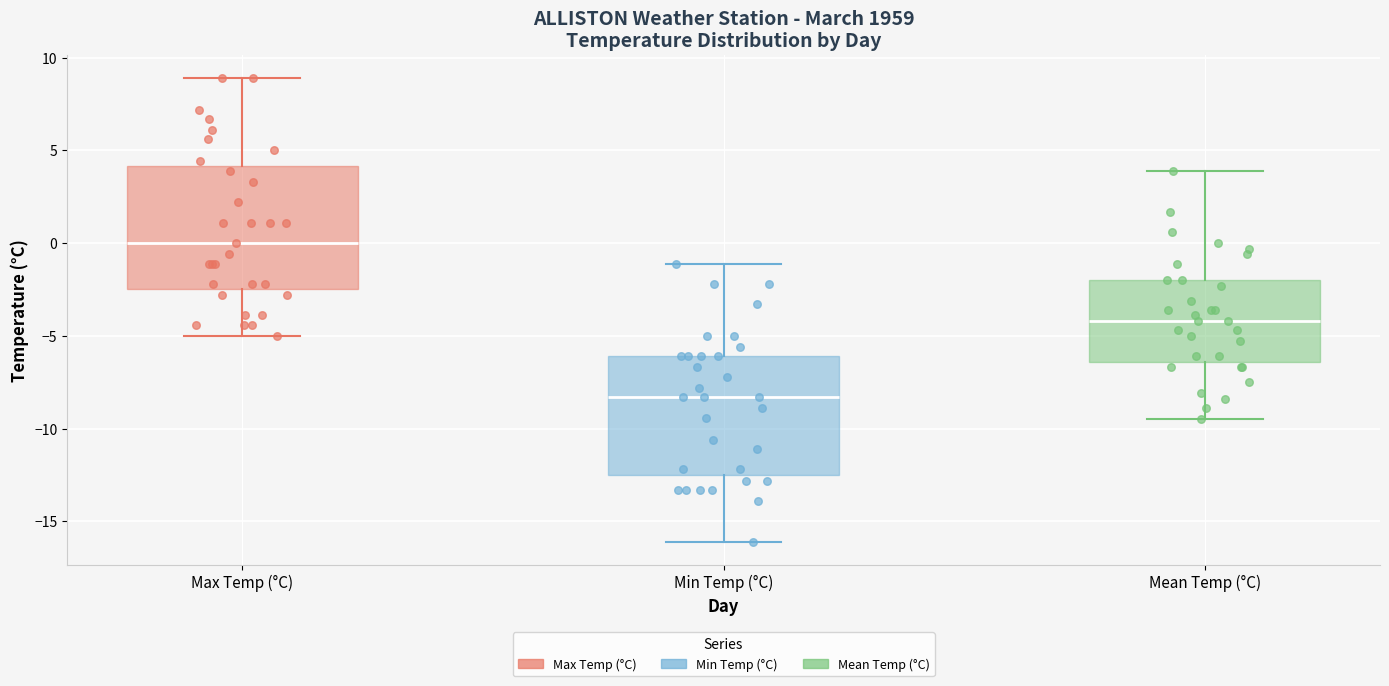

Where does the median line of the box for Mean Temp (°C) sit on the y-axis? The values are not printed on the chart, so give them approximately, as read against the axis.

-4.0